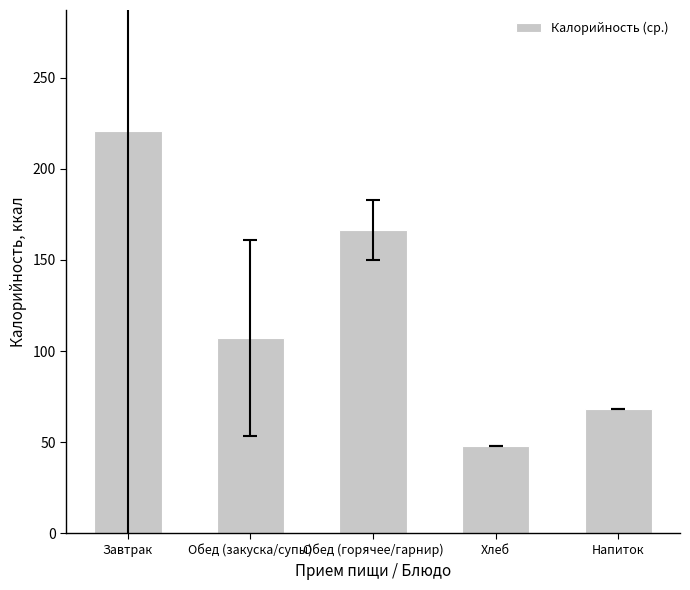

At which category does the chart reach its minimum across all series?

Хлеб